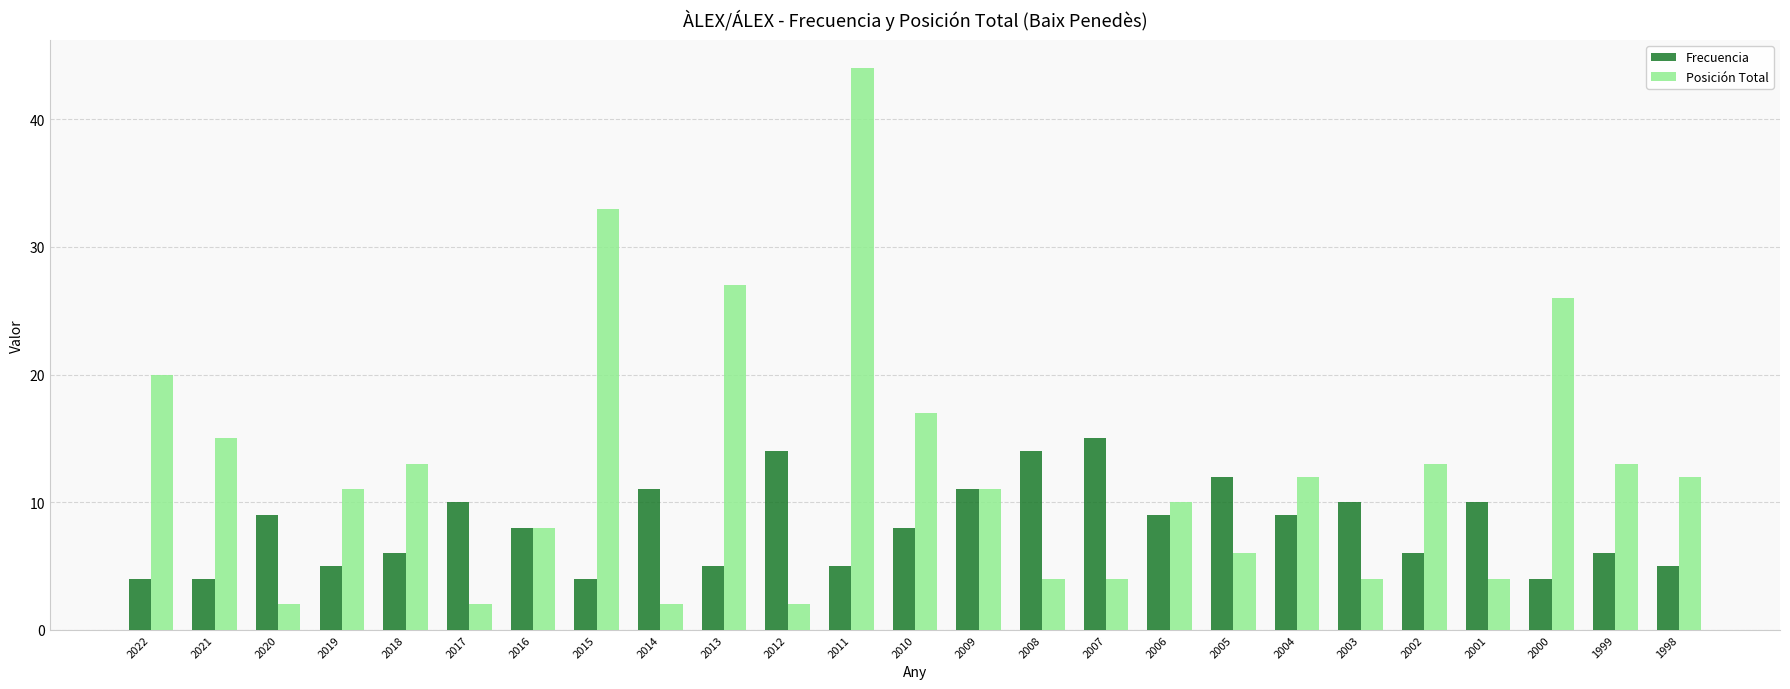

Which series has the largest range (max minus min)?

Posición Total